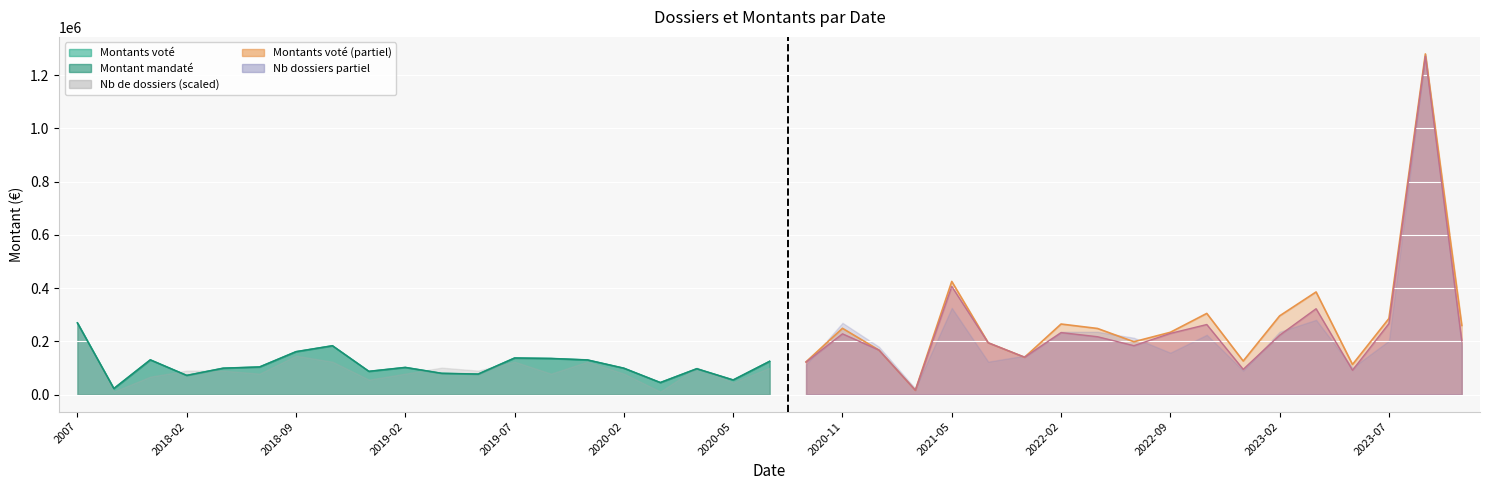

What is the lowest value of the Montant mandate series?

22500.0